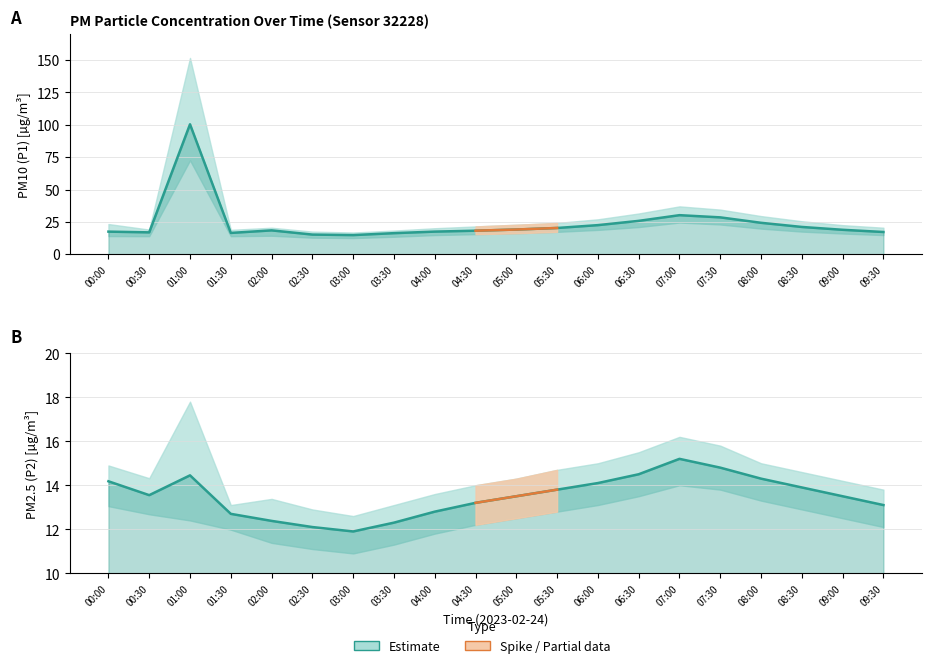

What is the difference between the maximum and minimum values in the P2 series?

3.3